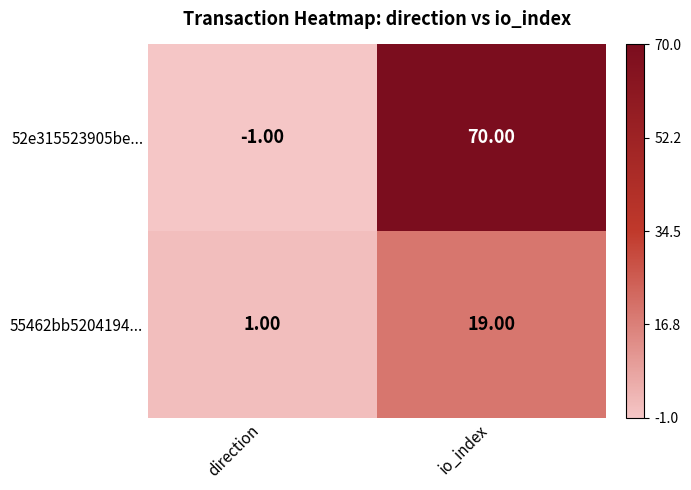

What is the difference between the maximum and minimum values in the 52e315523905be... series?

71